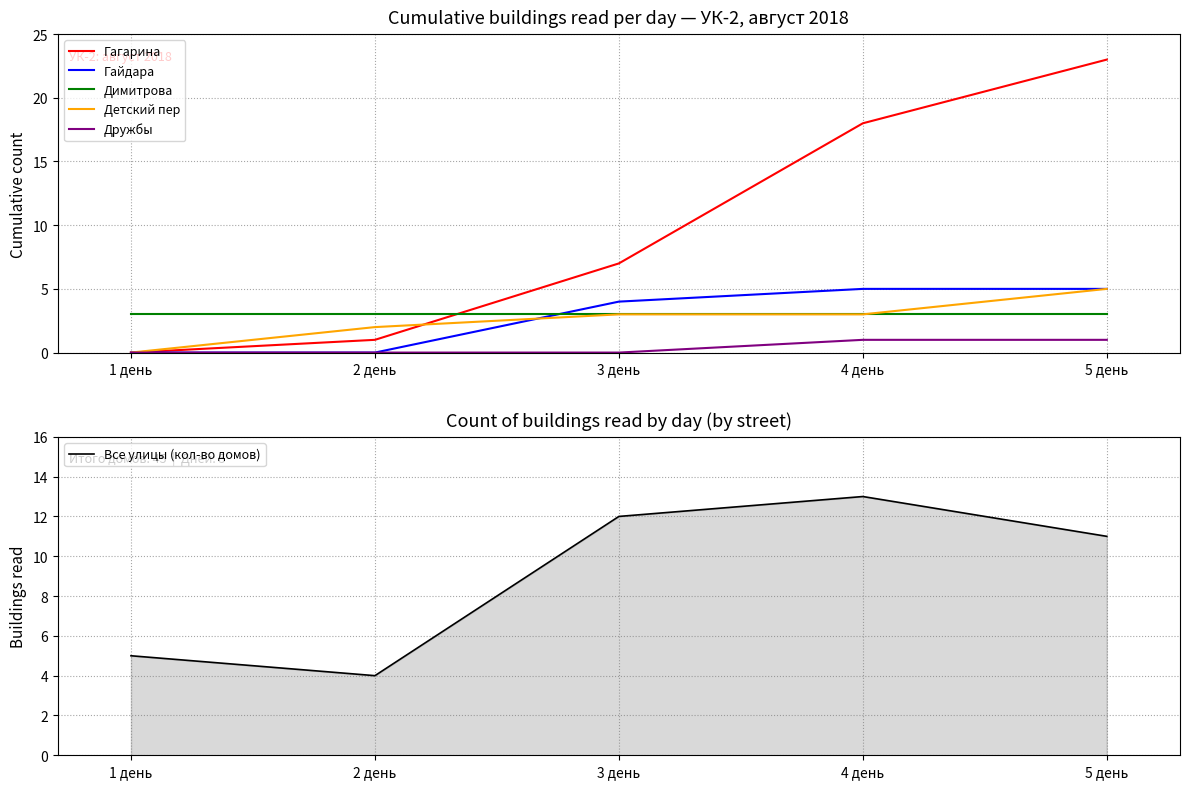

Rank the series by their maximum value, from highest to lowest.

Гагарина, Все улицы (кол-во домов), Гайдара, Детский пер, Димитрова, Дружбы